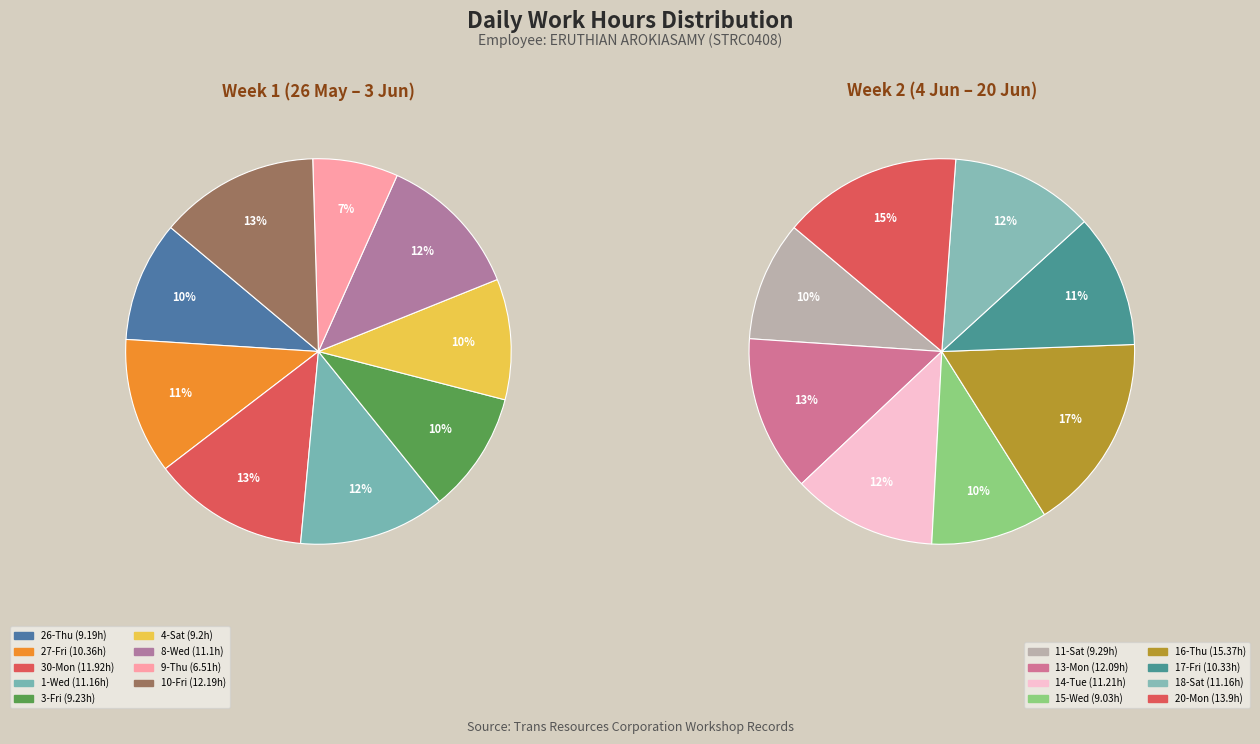

Which category has the biggest portion of the pie?

16-Thu